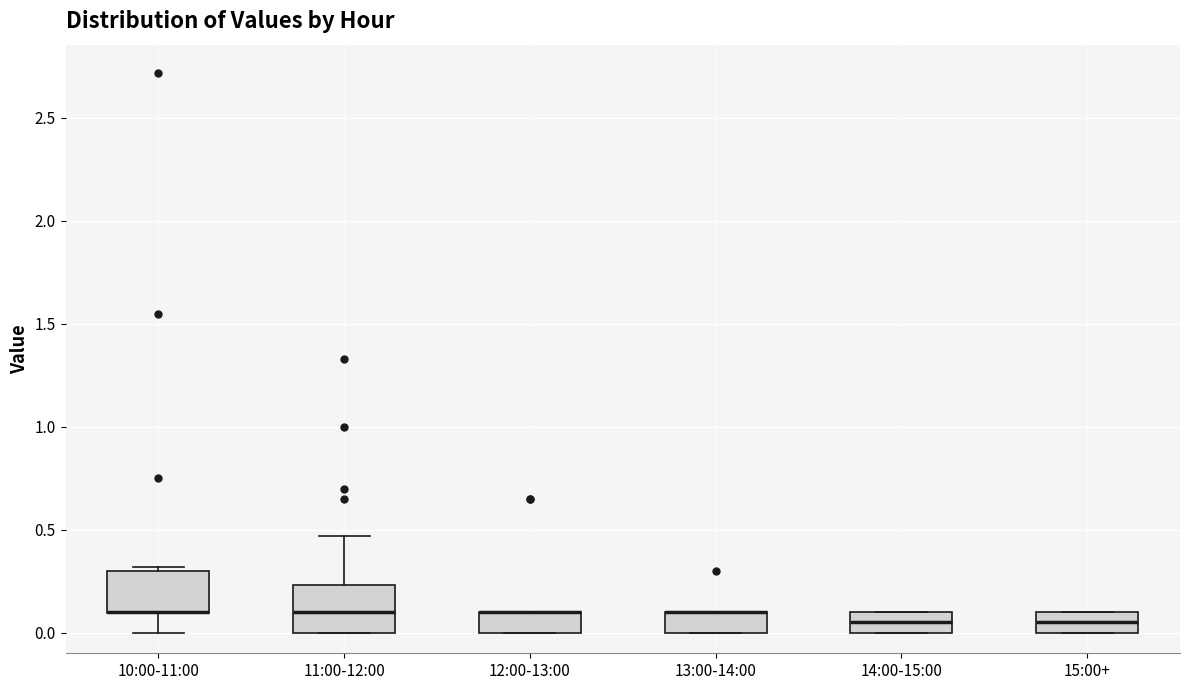

Where is the lower edge of the box for 13:00-14:00 on the y-axis? The values are not printed on the chart, so give them approximately, as read against the axis.

0.00